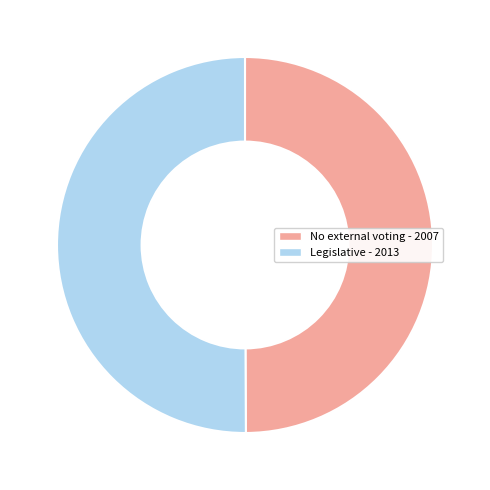

Is the sum of No external voting and Legislative greater than half?

Yes